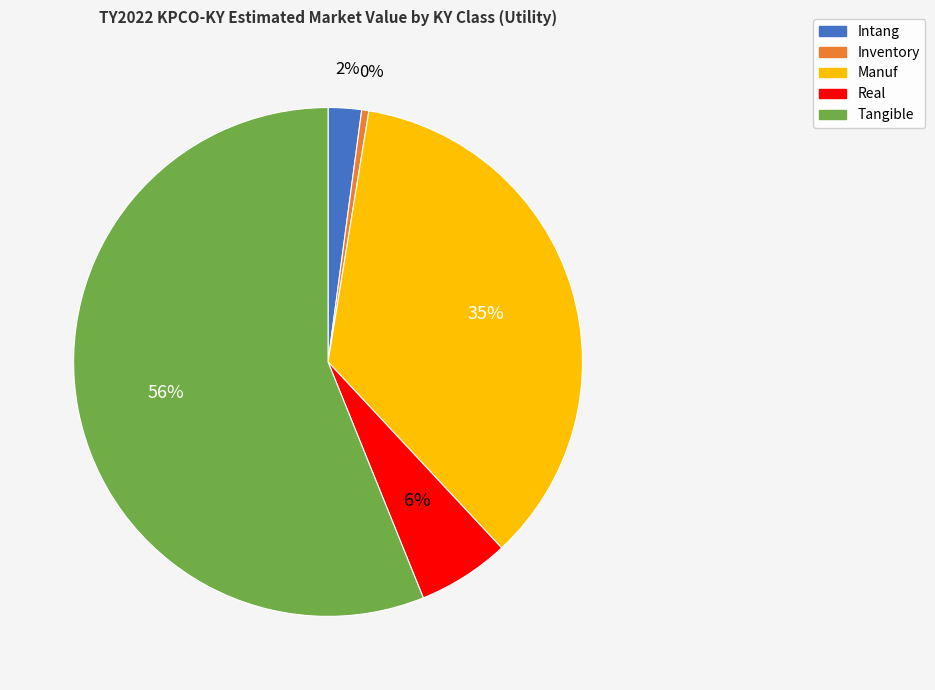

How many slices are in this pie chart?

5